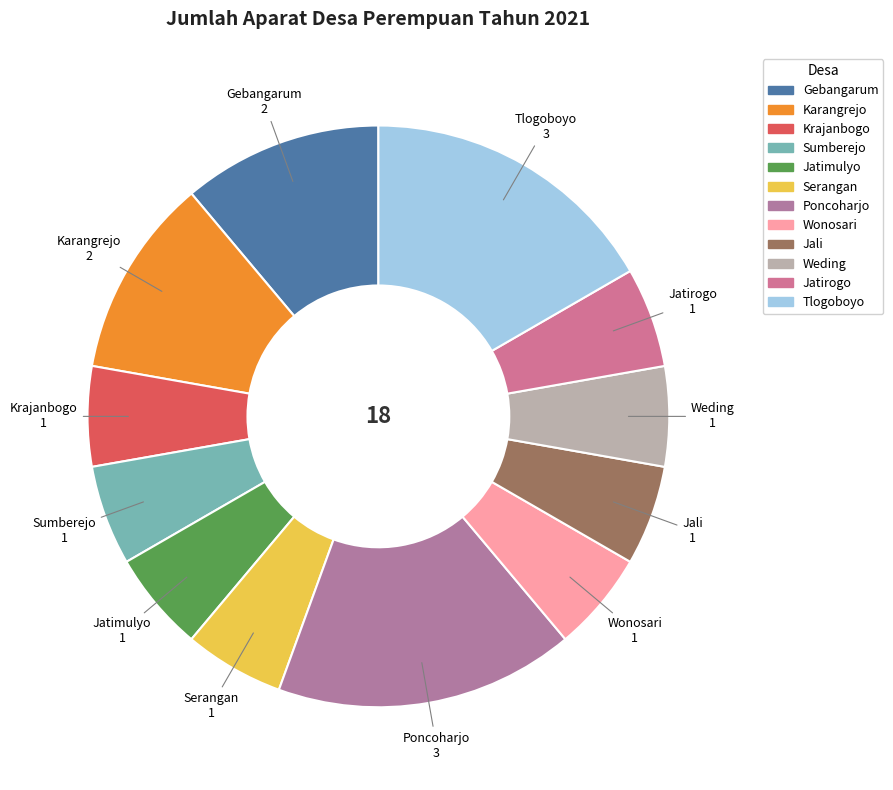

True or false: Karangrejo accounts for 6% of the total.

False